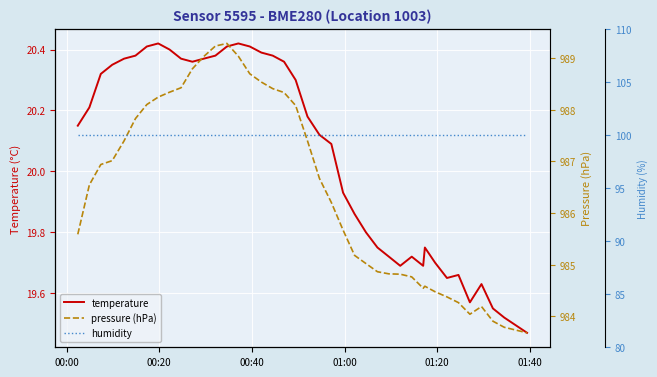

What is the maximum value for humidity?

100.0